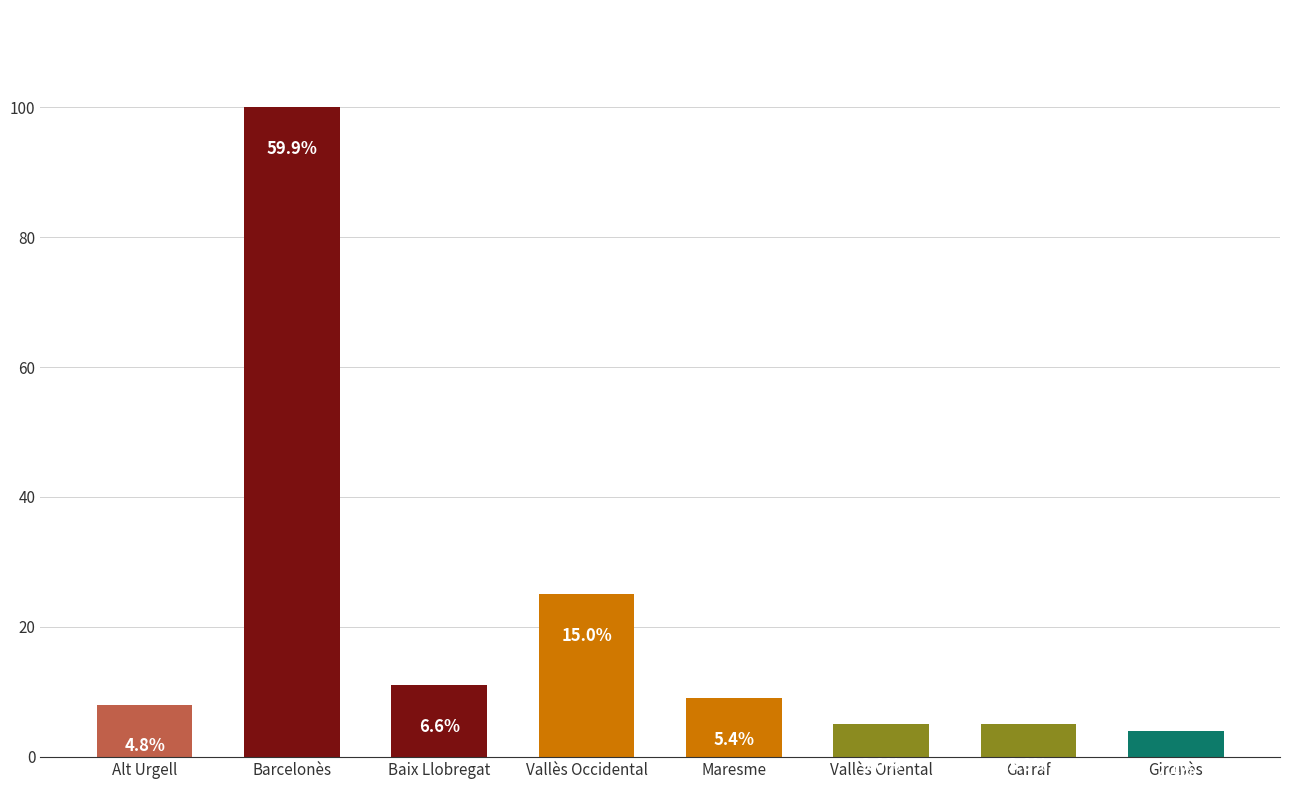

Does the chart contain any negative values?

No